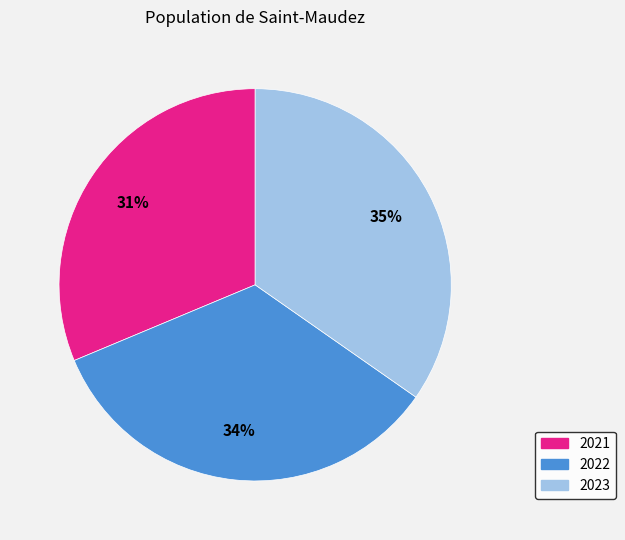

To the nearest percent, what is the combined percentage of 2023 and 2021?

66%